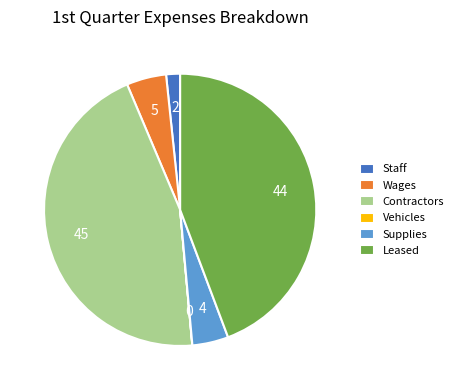

True or false: Leased accounts for 52% of the total.

False